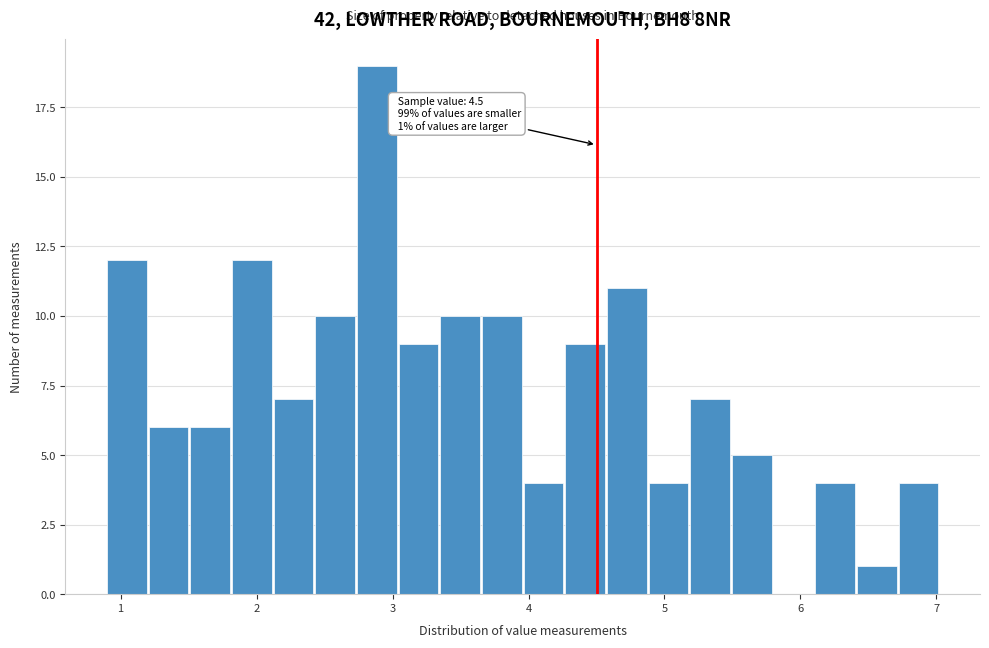

Read against the x-axis, roughly where is the centre of the tallest bar?

2.9